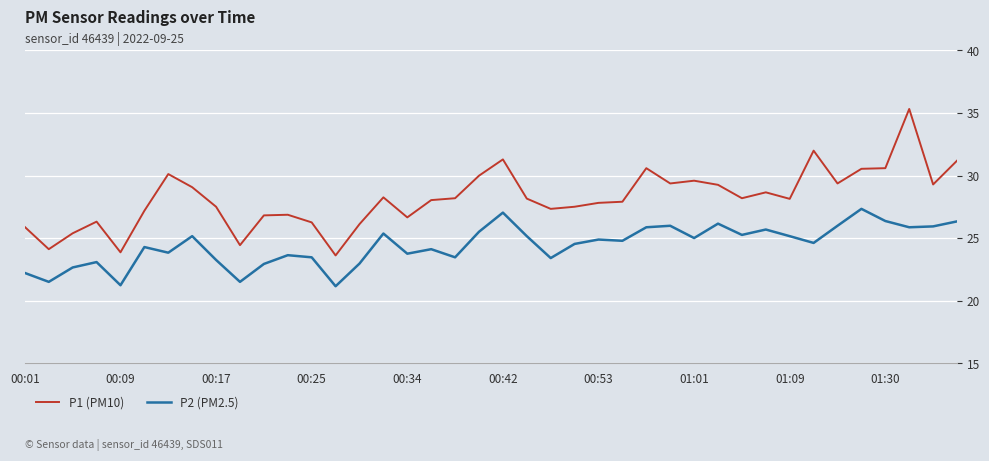

What is the difference between the maximum and minimum values in the P2 (PM2.5) series?

6.2